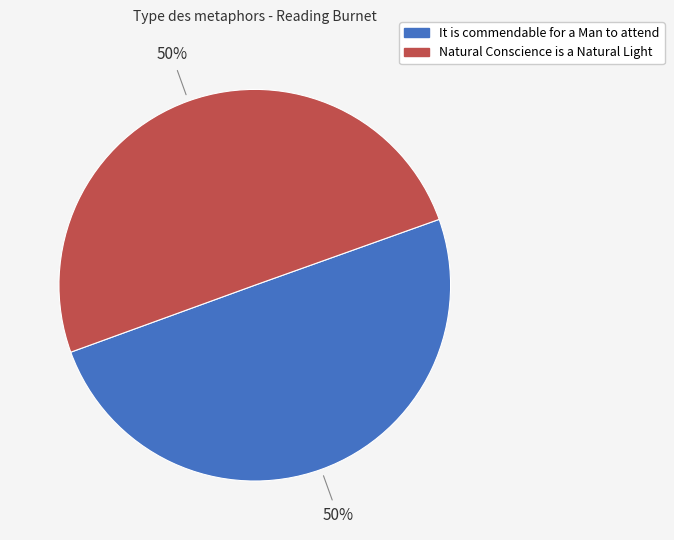

To the nearest percent, what portion does It is commendable for a Man to attend represent?

50%